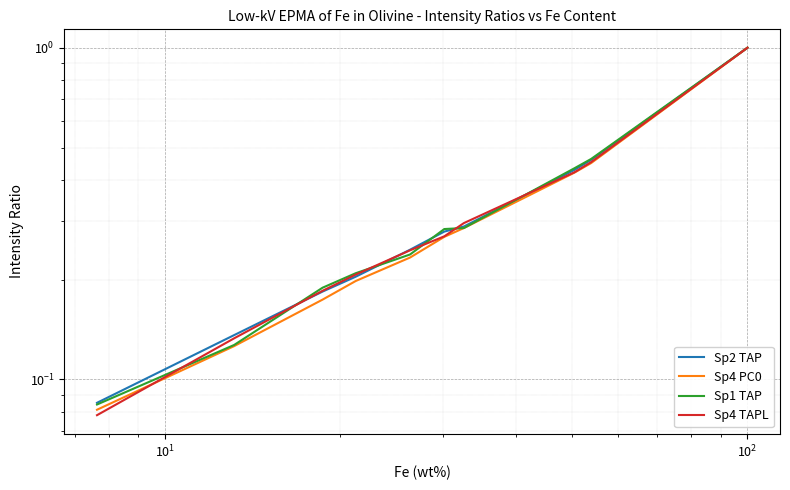

What is the difference between the maximum and second lowest values in the Sp4 PC0 series?

0.9